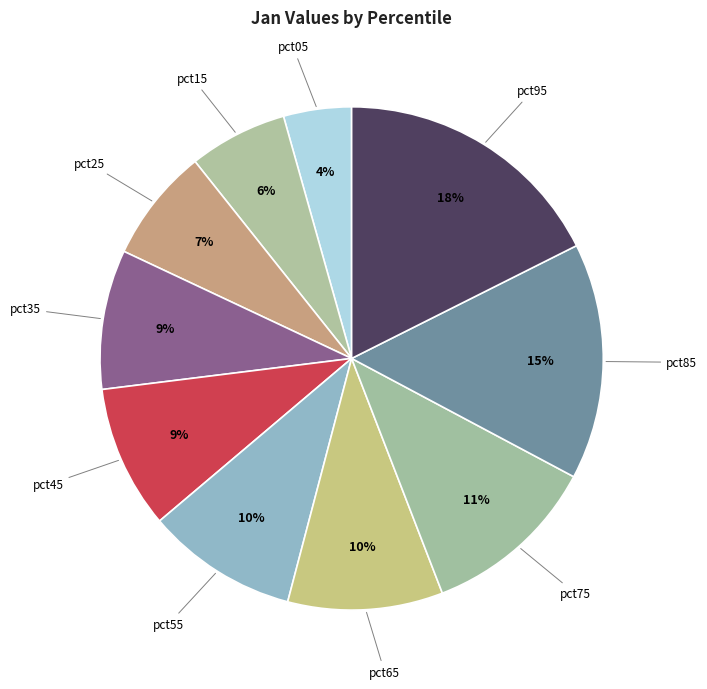

Is the sum of pct65 and pct75 greater than half?

No